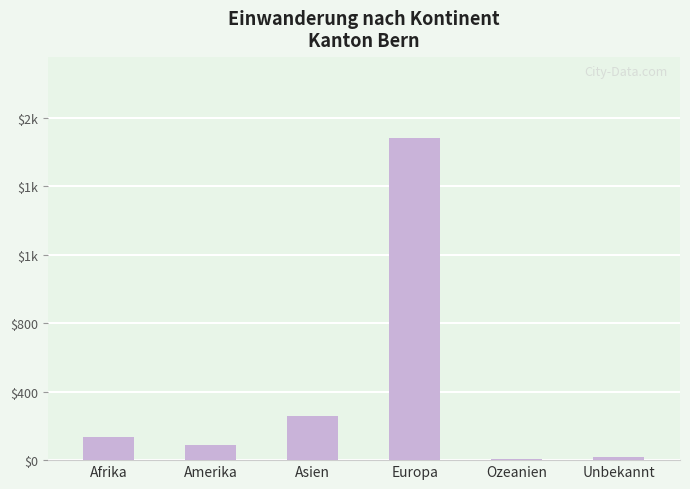

Rank the categories by value from highest to lowest.

Europa, Asien, Afrika, Amerika, Unbekannt, Ozeanien